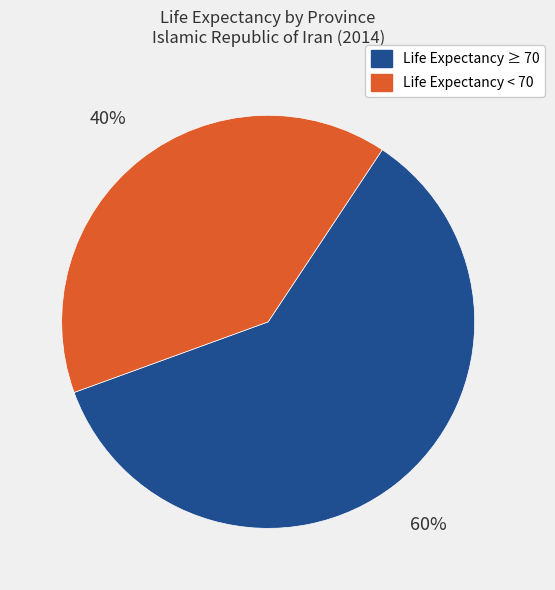

How many slices are in this pie chart?

2